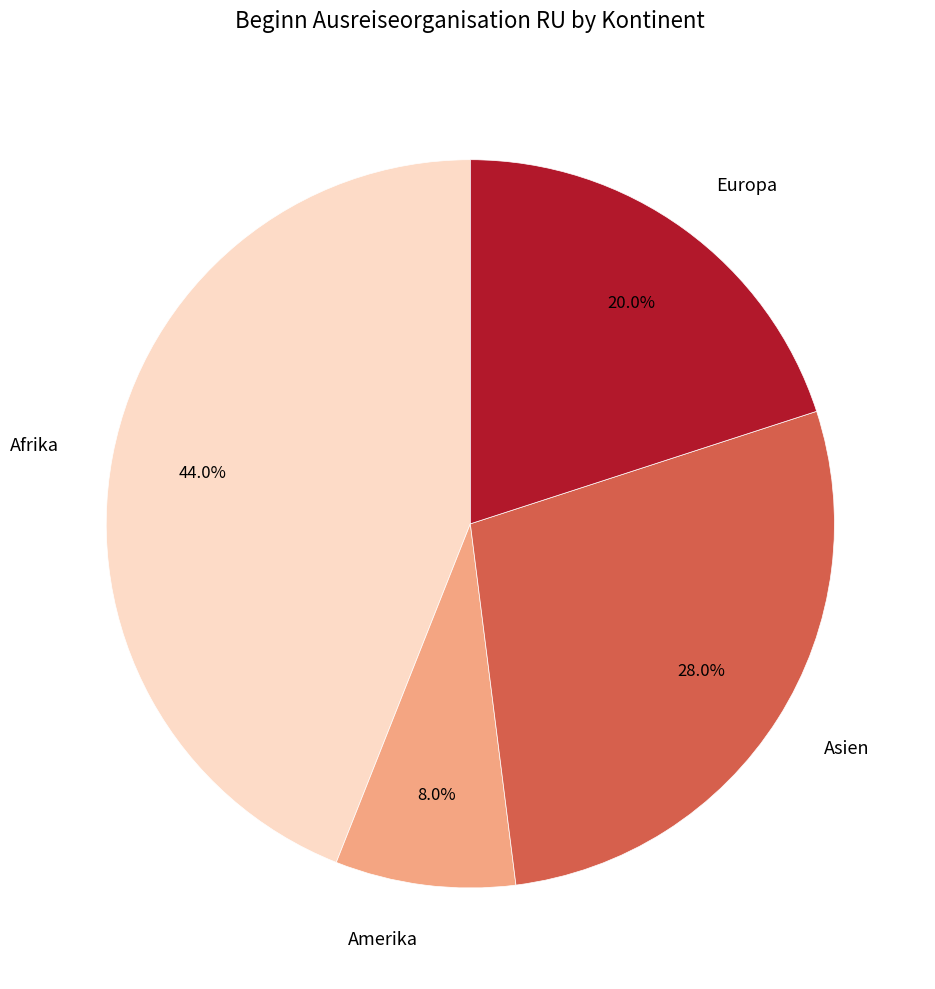

How many slices are in this pie chart?

4